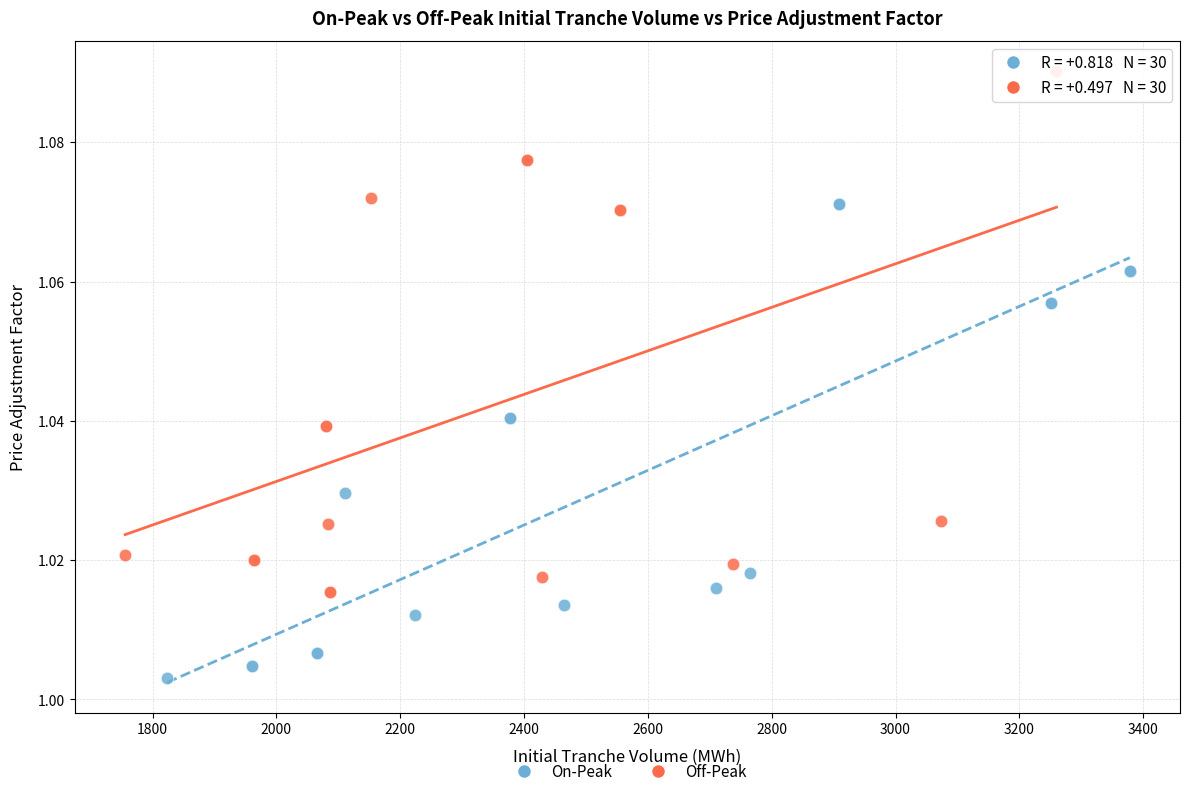

Which series reaches the minimum Y coordinate?

On-Peak